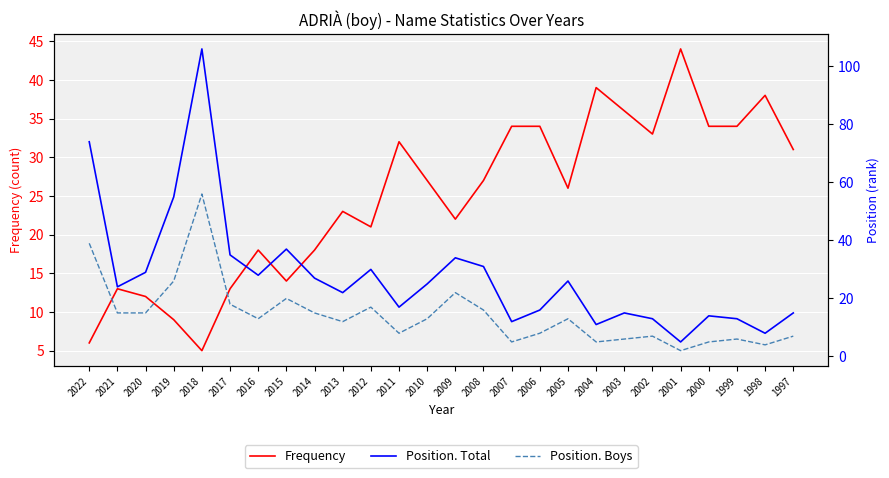

At which label is Position. Boys closest to 29?

2019